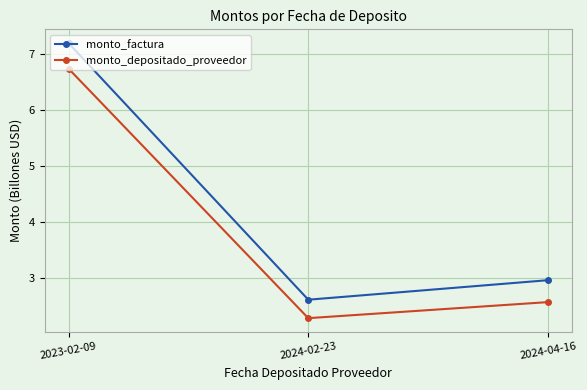

The value of monto_depositado_proveedor at 2024-02-23 is 2.3. True or false?

True